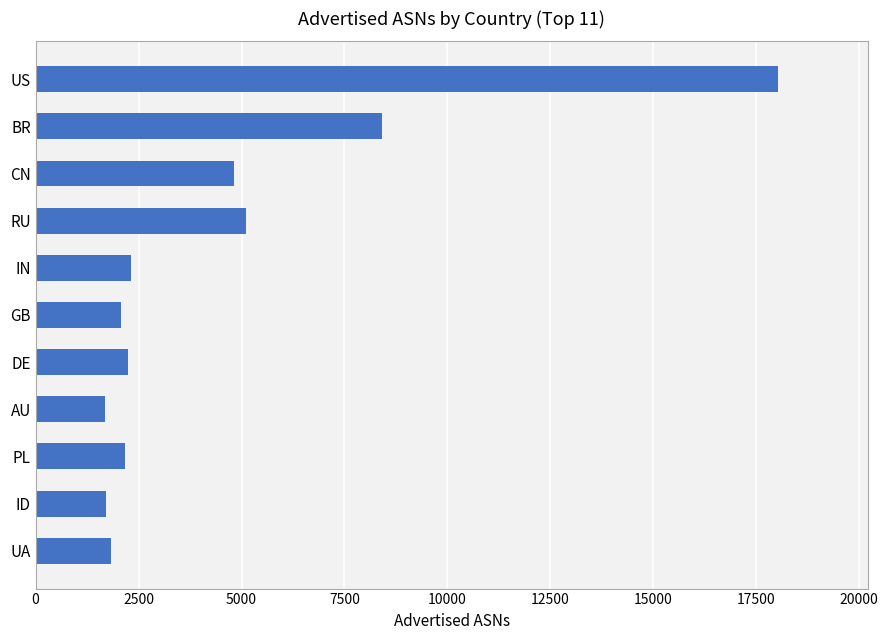

What is the approximate value at IN?

2326